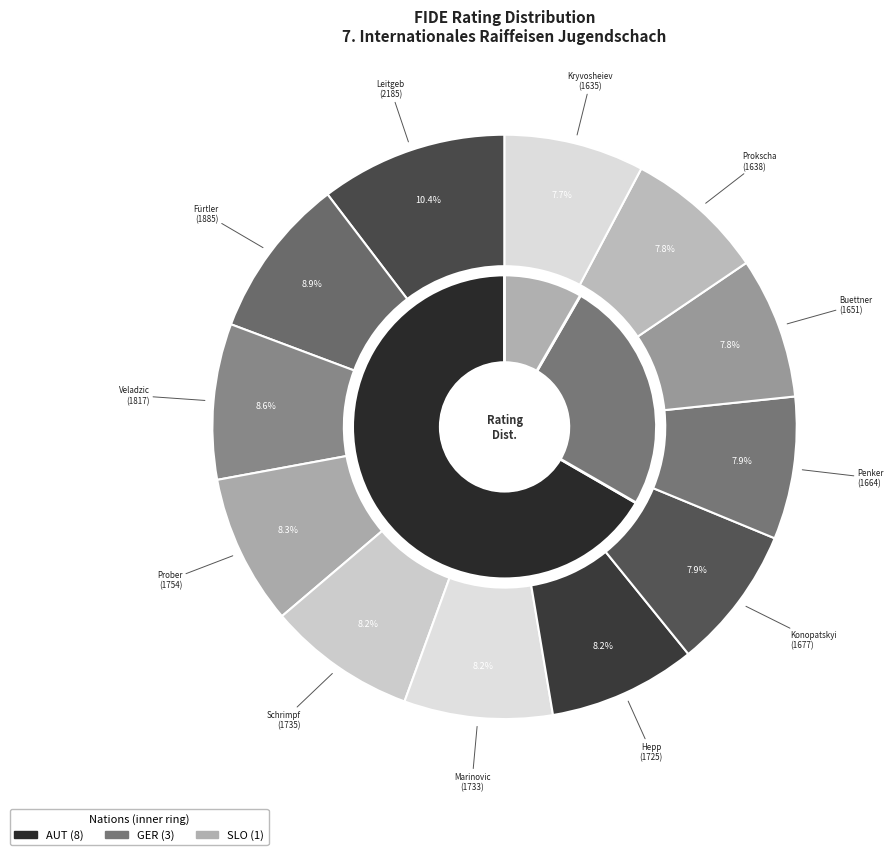

Rank the categories by value from lowest to highest.

Kryvosheiev Nikita, Prokscha Charlotte, Buettner Moritz, Penker Dominic, Konopatskyi Aleksandr, Hepp Daniel, Marinovic Sara, Schrimpf Michael, Prober Raphael, Veladzic Benjamin, Fürtler Oliver, Leitgeb Julian